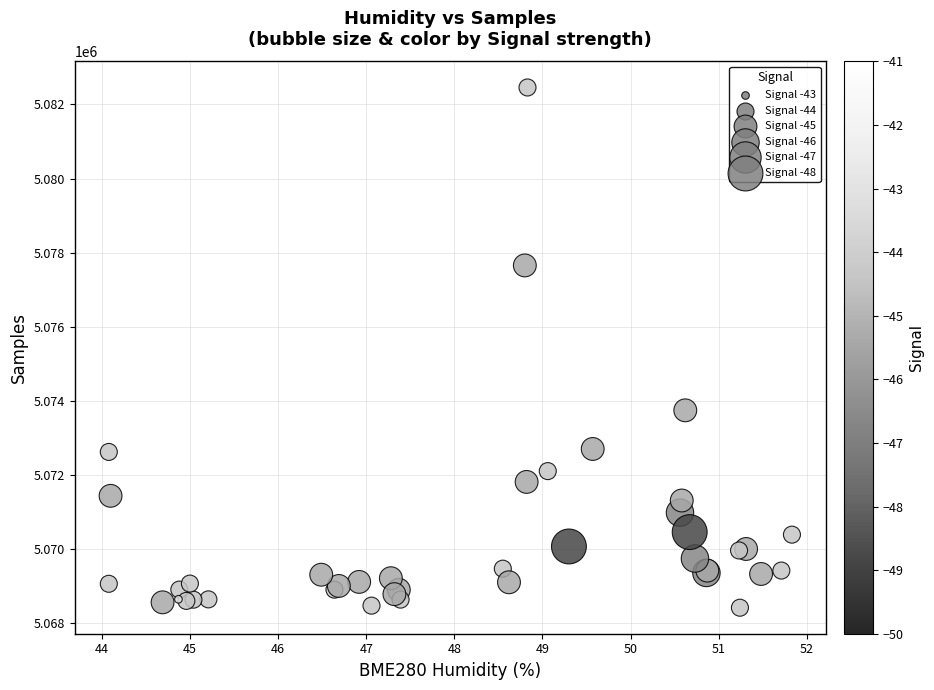

What Y value in the scatter plot is closest to 5075440?

5073748